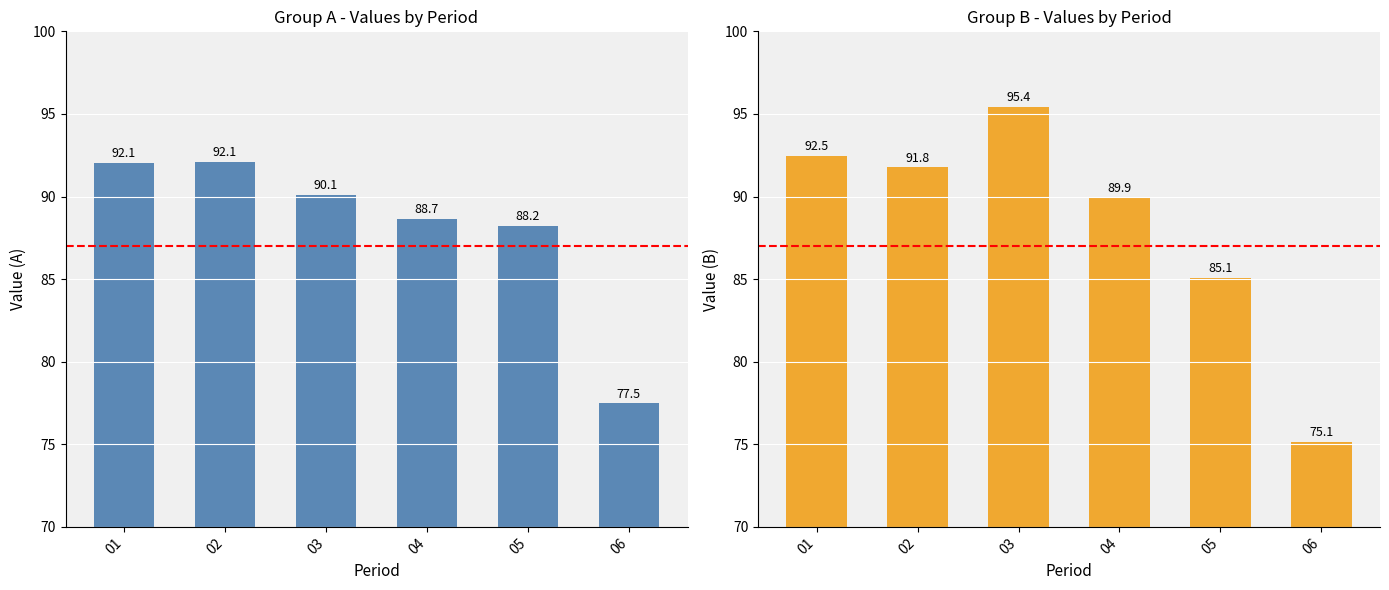

What are all the series names shown in the legend?

A, B